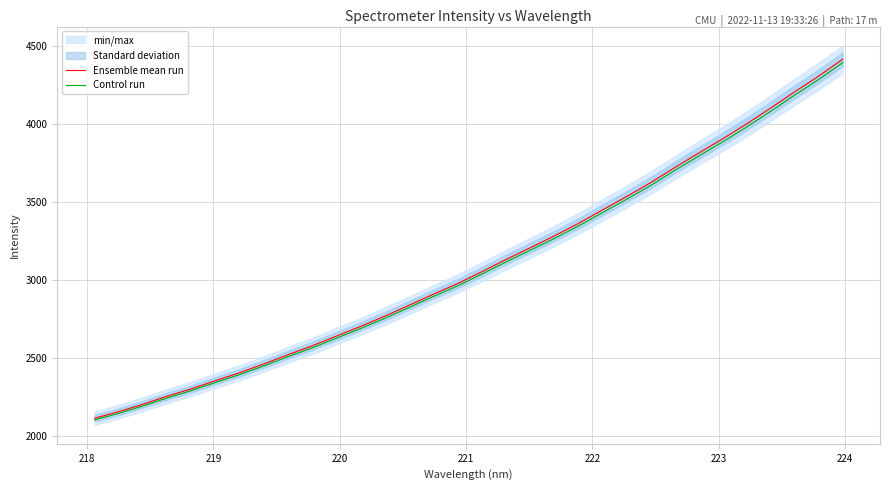

True or false: Ensemble mean run and Control run intersect in this chart.

False